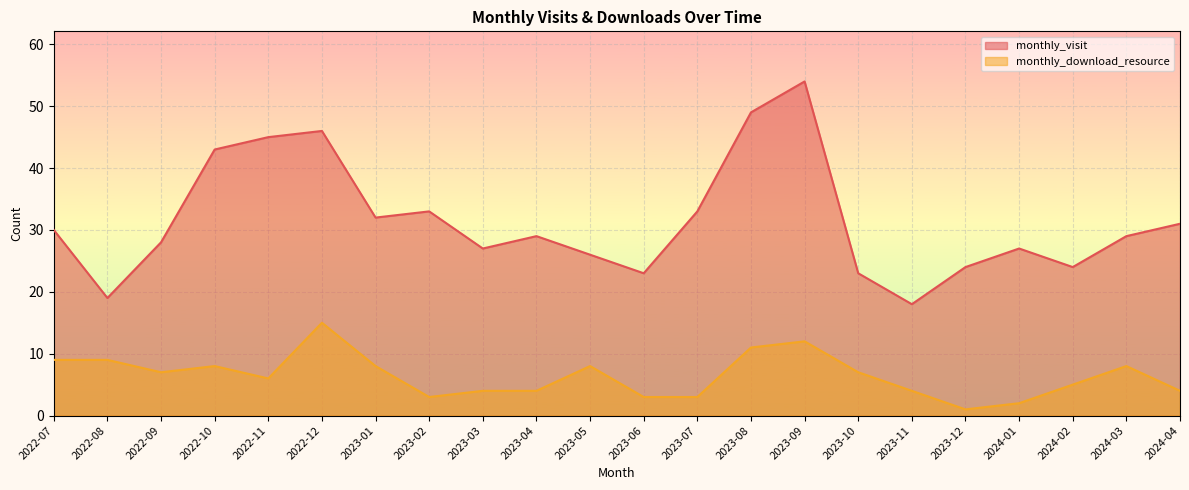

Which series has the widest spread of values?

monthly_visit